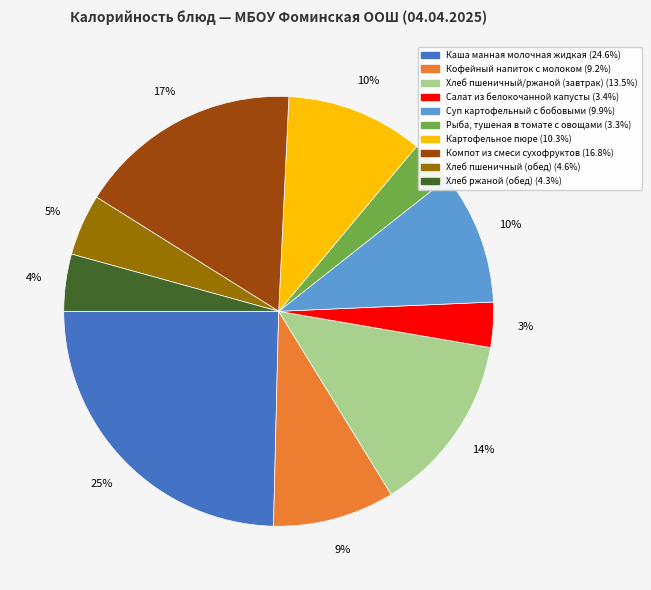

To the nearest percent, what is the difference between the Суп картофельный с бобовыми and Хлеб ржаной (обед) slice percentages?

6%